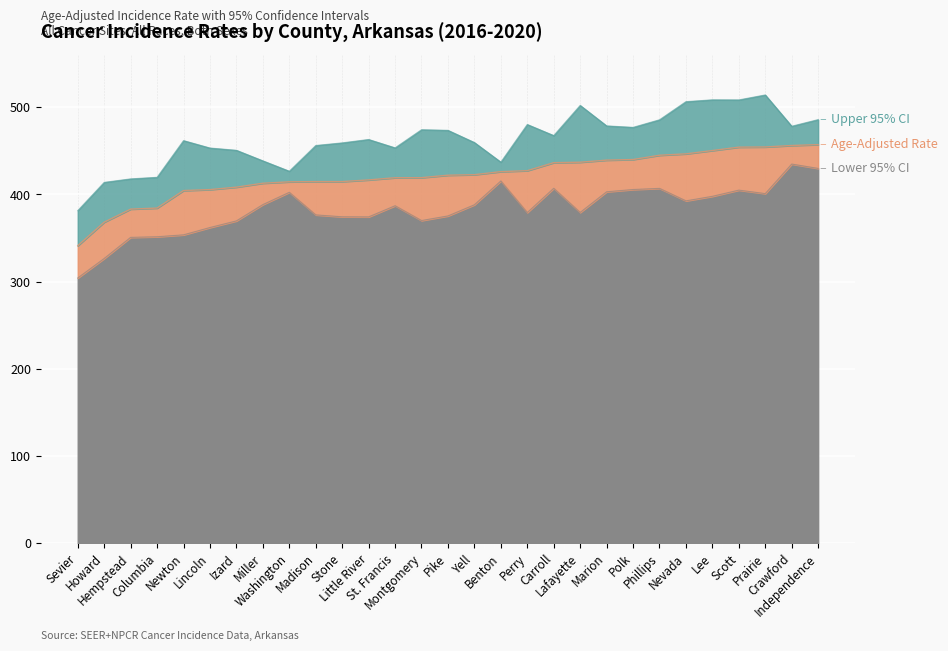

Reading right to left, what are all the values shown in this chart?

Lower 95% CI: 429.9	434.9	401.0	405.0	397.9	392.7	407.0	405.7	403.1	379.4	407.1	379.3	415.5	388.2	375.4	370.1	387.1	374.3	374.4	376.6	402.5	388.4	369.7	362.1	353.7	351.5	350.8	326.6	304.2
Age-Adjusted Rate: 457.2	456.2	454.5	454.3	450.4	446.6	445.0	440.1	439.4	437.0	436.5	427.3	426.2	422.7	422.1	419.3	419.2	416.7	414.8	414.8	414.5	412.9	408.4	405.6	404.5	384.4	383.2	368.2	341.2
Upper 95% CI: 485.9	478.3	514.2	508.5	508.6	506.5	485.7	477.0	478.7	502.2	467.6	480.3	437.1	459.6	473.6	474.3	453.5	463.1	459.2	456.2	426.7	438.6	450.7	453.3	461.8	419.7	417.9	413.9	381.5